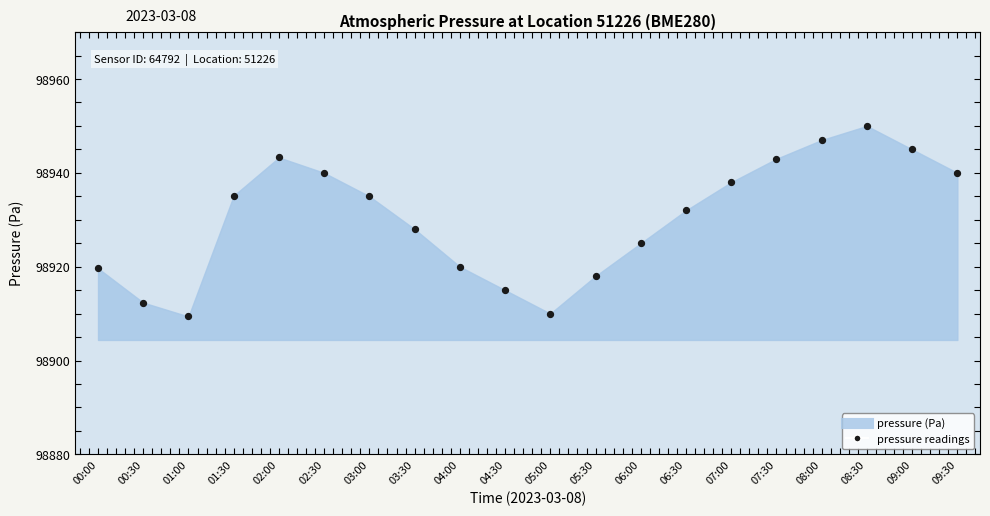

What Y value in the scatter plot is closest to 98929?

98928.0